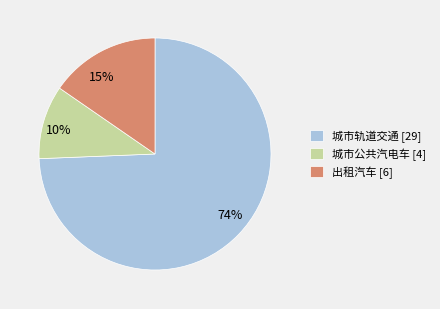

To the nearest percent, what is the average slice percentage?

33%